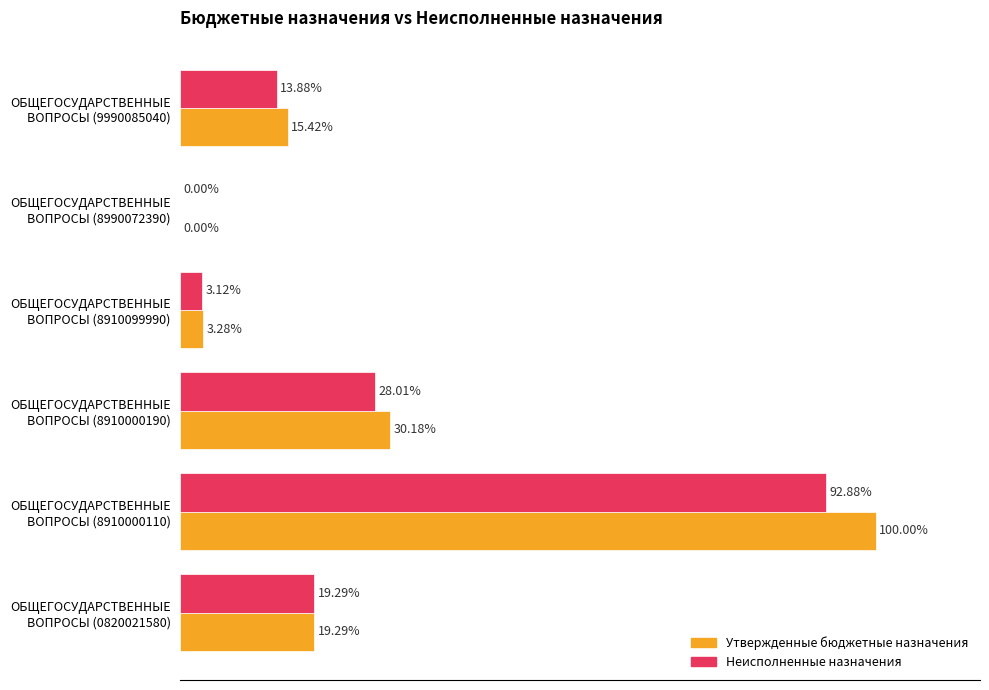

Which series has the largest total across all categories?

Утвержденные бюджетные назначения